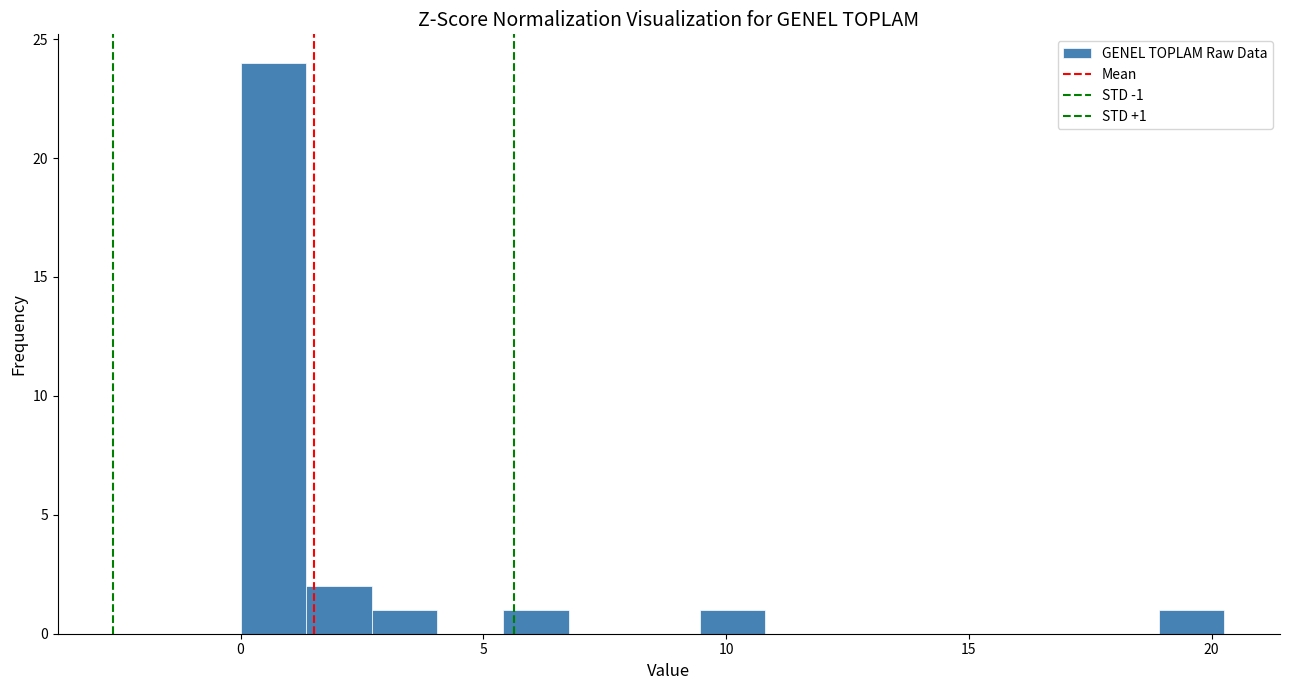

Read against the x-axis, roughly where is the centre of the tallest bar?

0.5